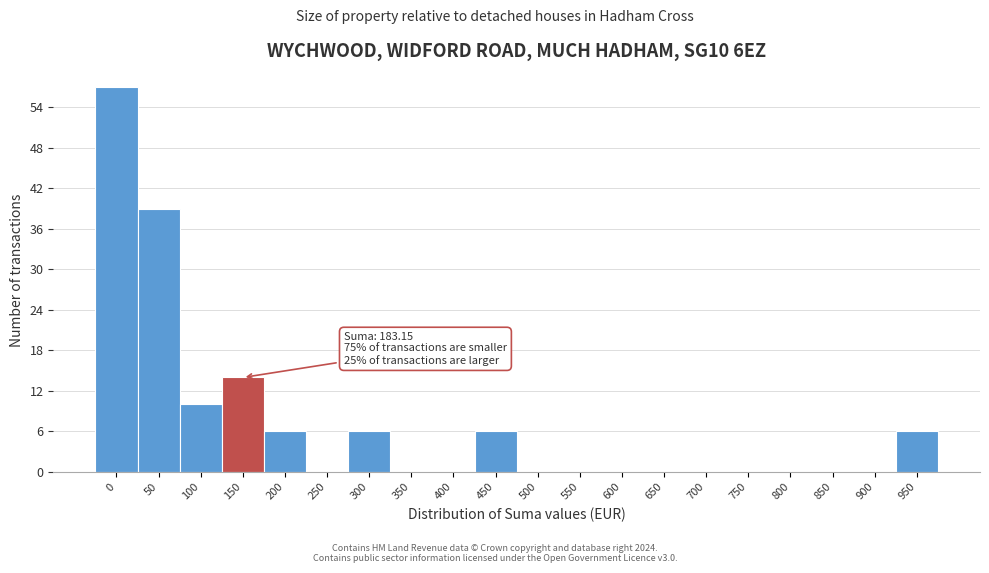

Reading right to left, what are all the values shown in this chart?

950=6	900=0	850=0	800=0	750=0	700=0	650=0	600=0	550=0	500=0	450=6	400=0	350=0	300=6	250=0	200=6	150=14	100=10	50=39	0=57